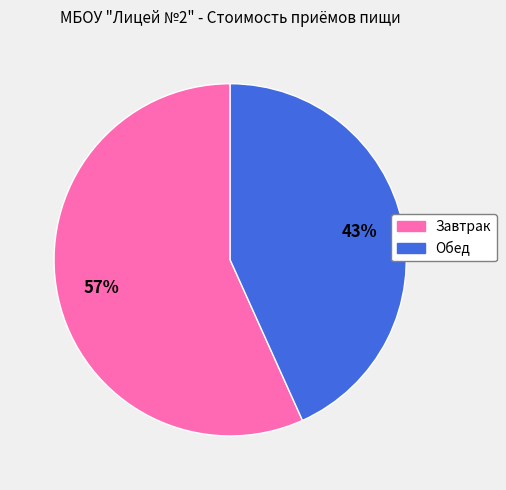

Which category has the biggest portion of the pie?

Завтрак